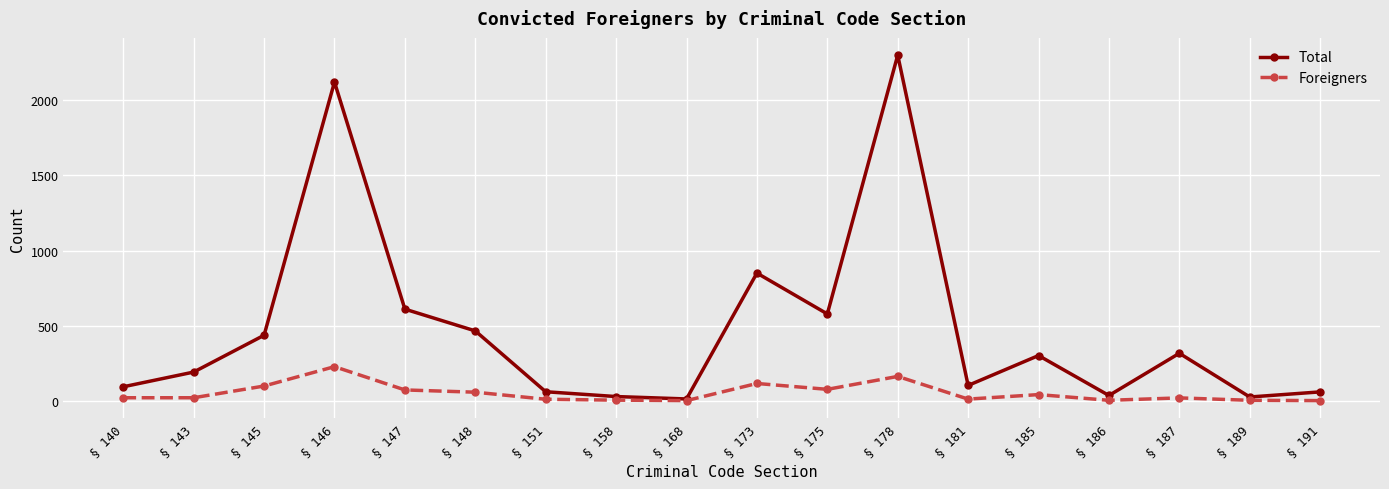

How many data points does each series have?

18